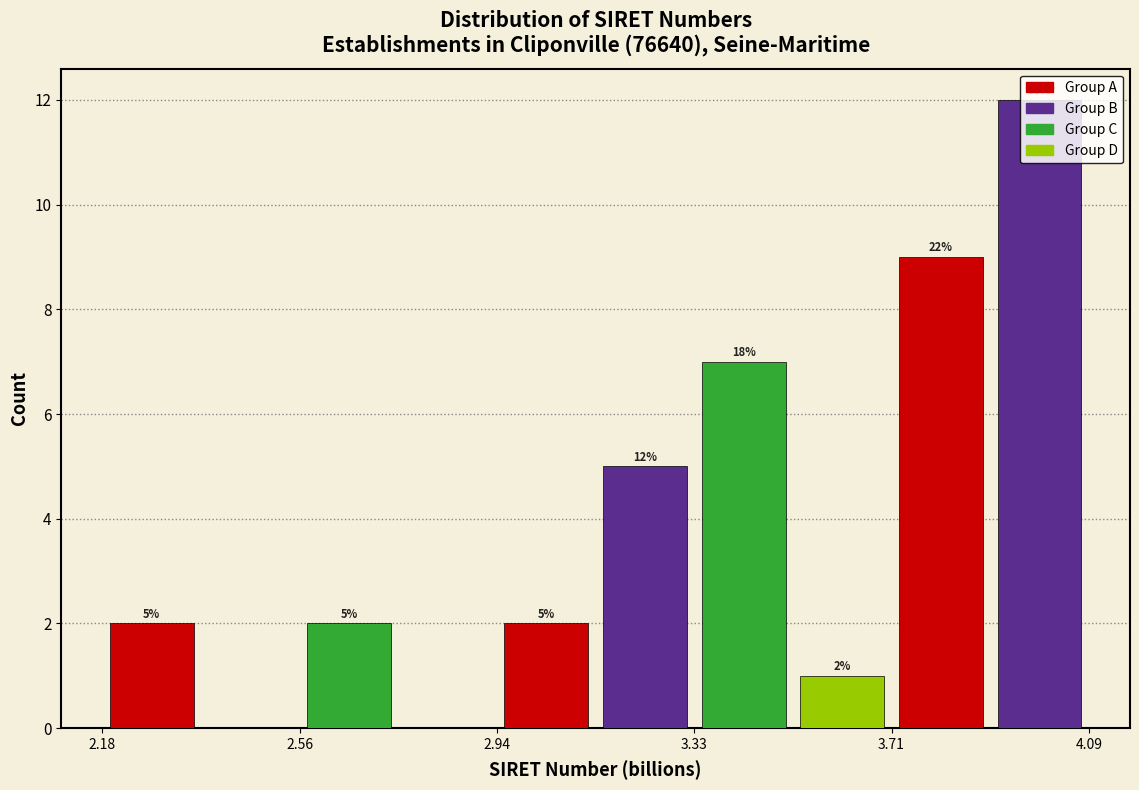

Read against the x-axis, roughly where is the centre of the tallest bar?

4.00